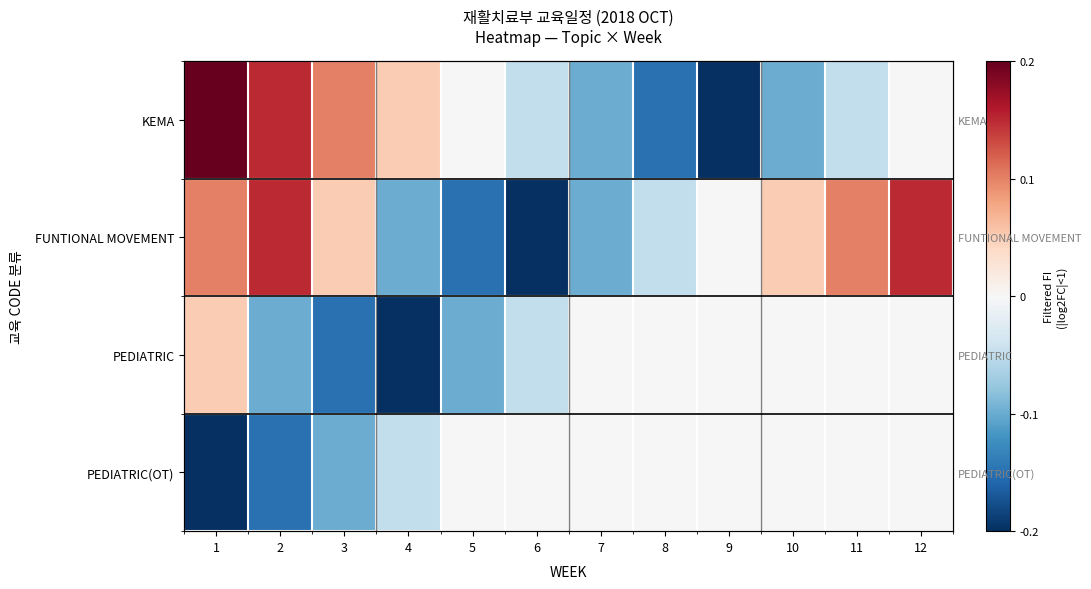

What is the difference between the FUNTIONAL MOVEMENT values at 2 and 4?

0.2